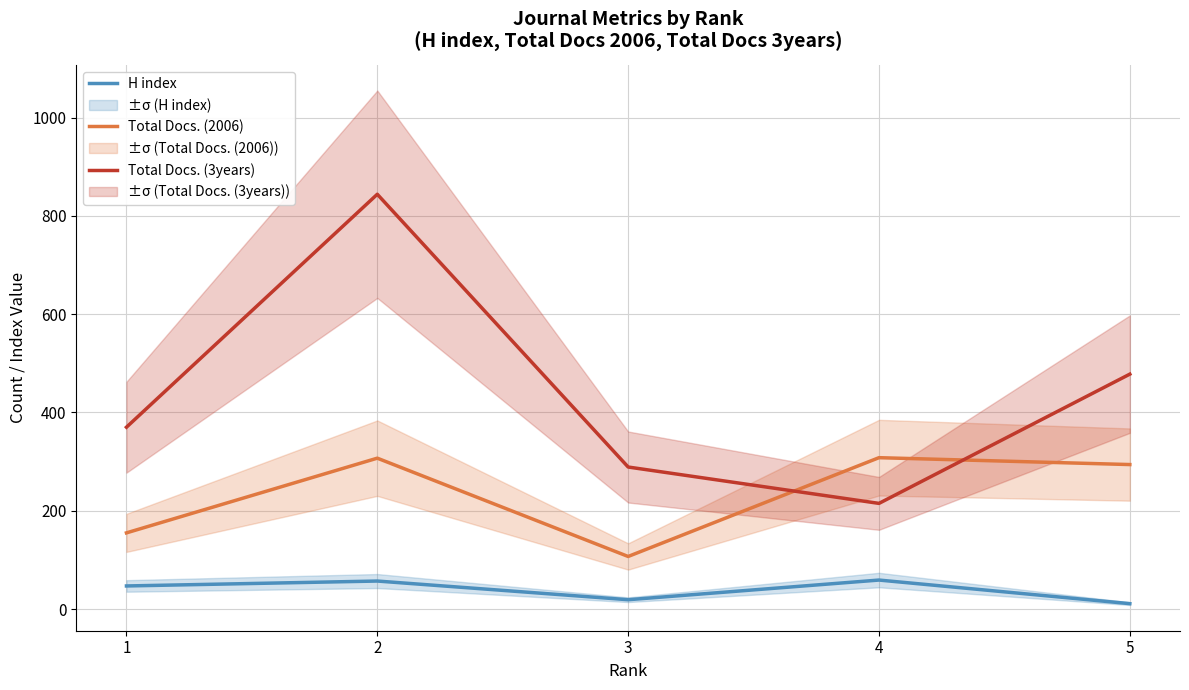

True or false: H index has more than 0 points higher than both neighbors.

True